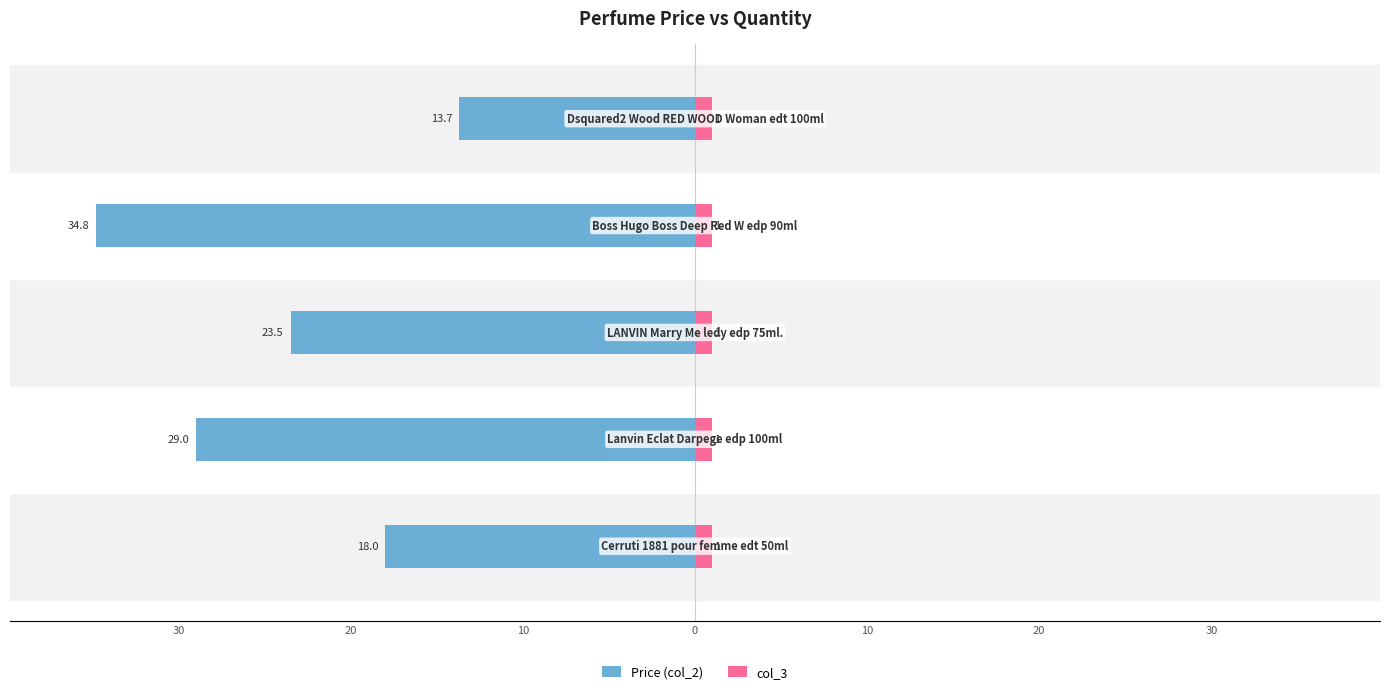

What is the spread (max minus min) of values at 0?

14.1